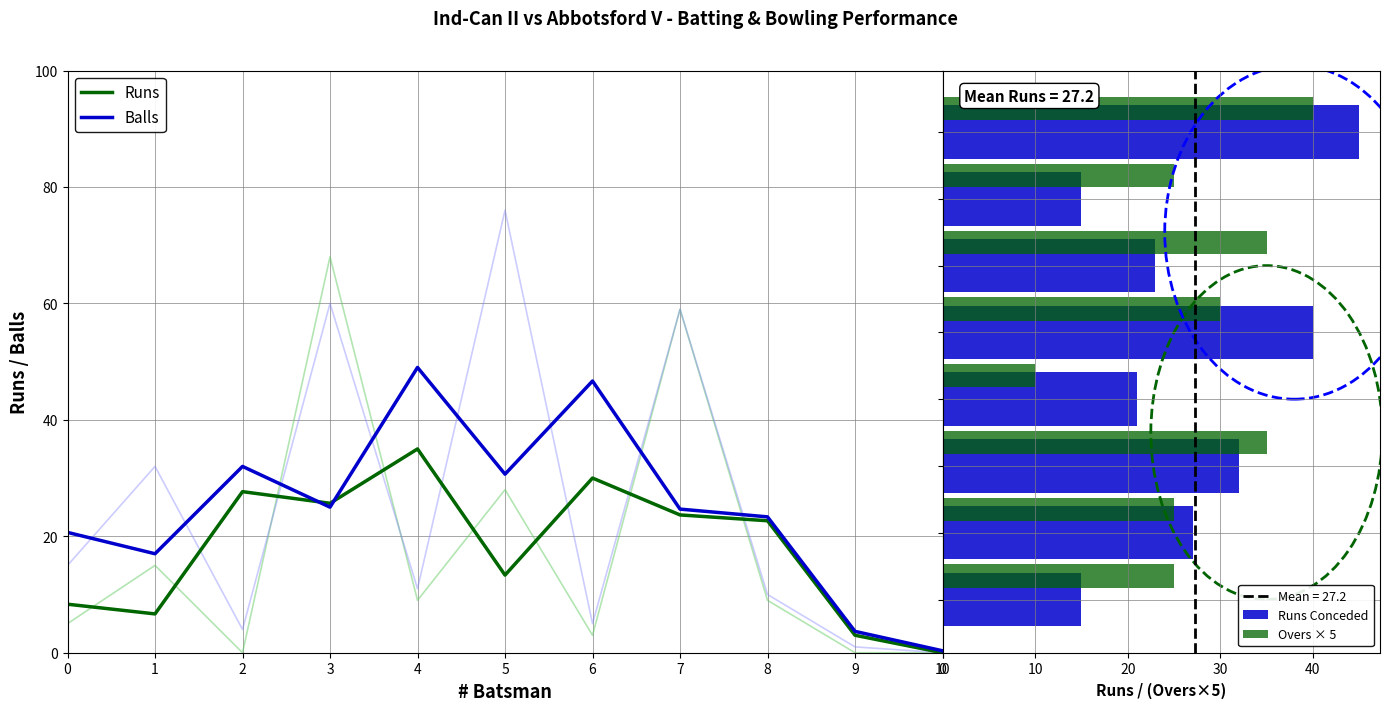

Rank the series by their maximum value, from highest to lowest.

Balls, Runs